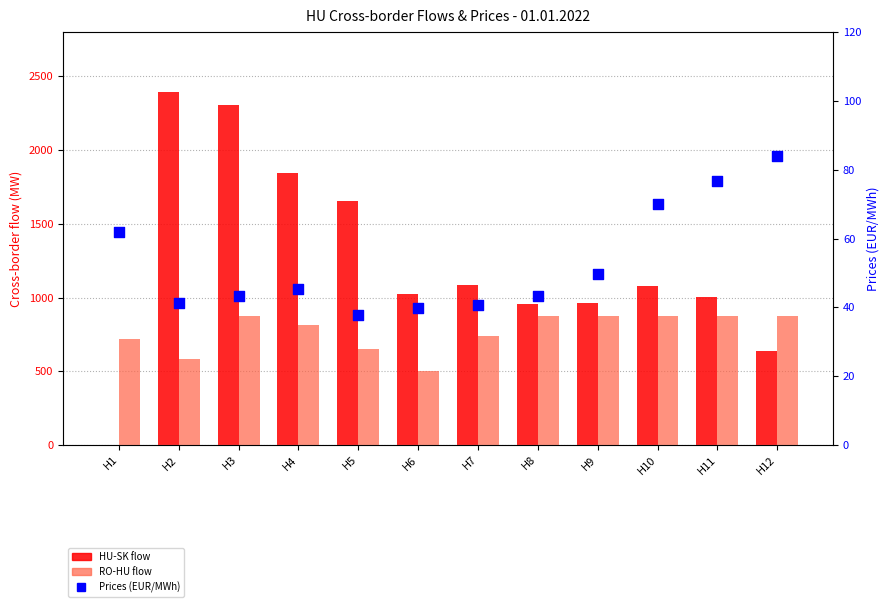

What are all the series names shown in the legend?

HU-SK flow, RO-HU flow, Prices (EUR/MWh)